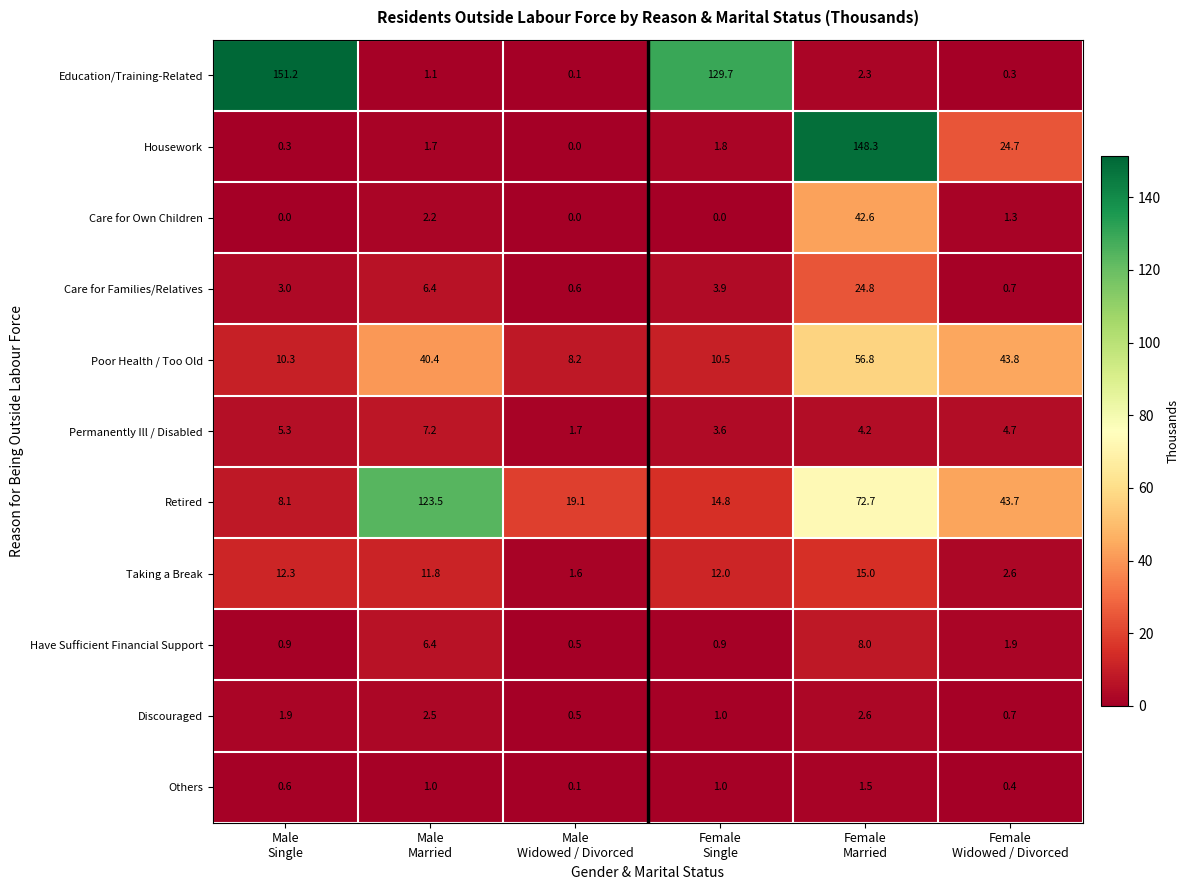

What is the maximum value for Retired?

123.5